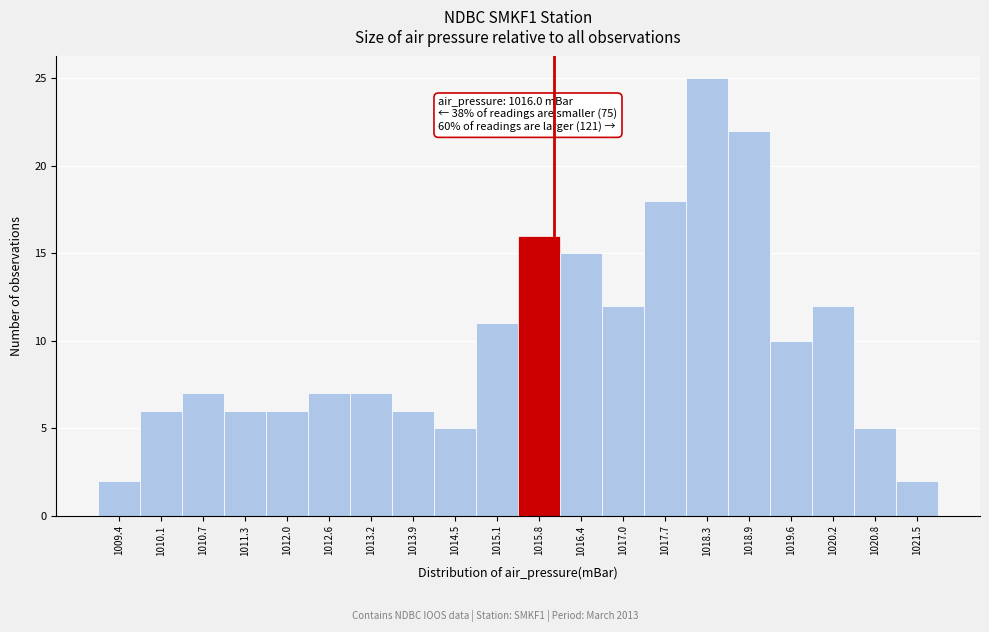

Over which range of the x-axis is the bar tallest?

1018.0 to 1018.6